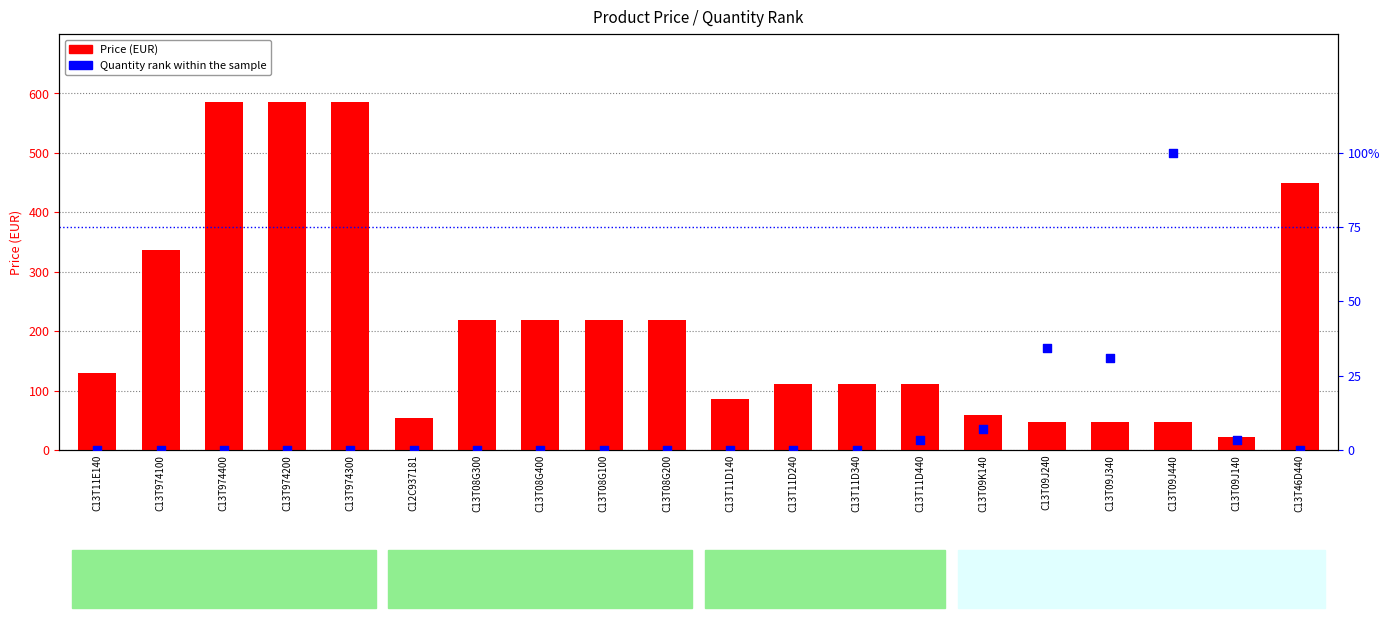

What is the total value across all series at C13T46D440?

450.0